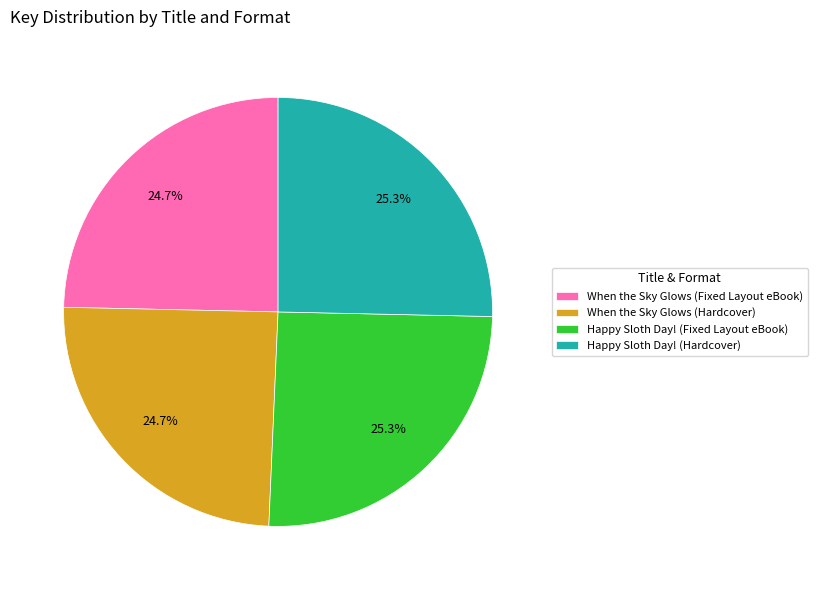

To the nearest percent, what is the average slice percentage?

25%